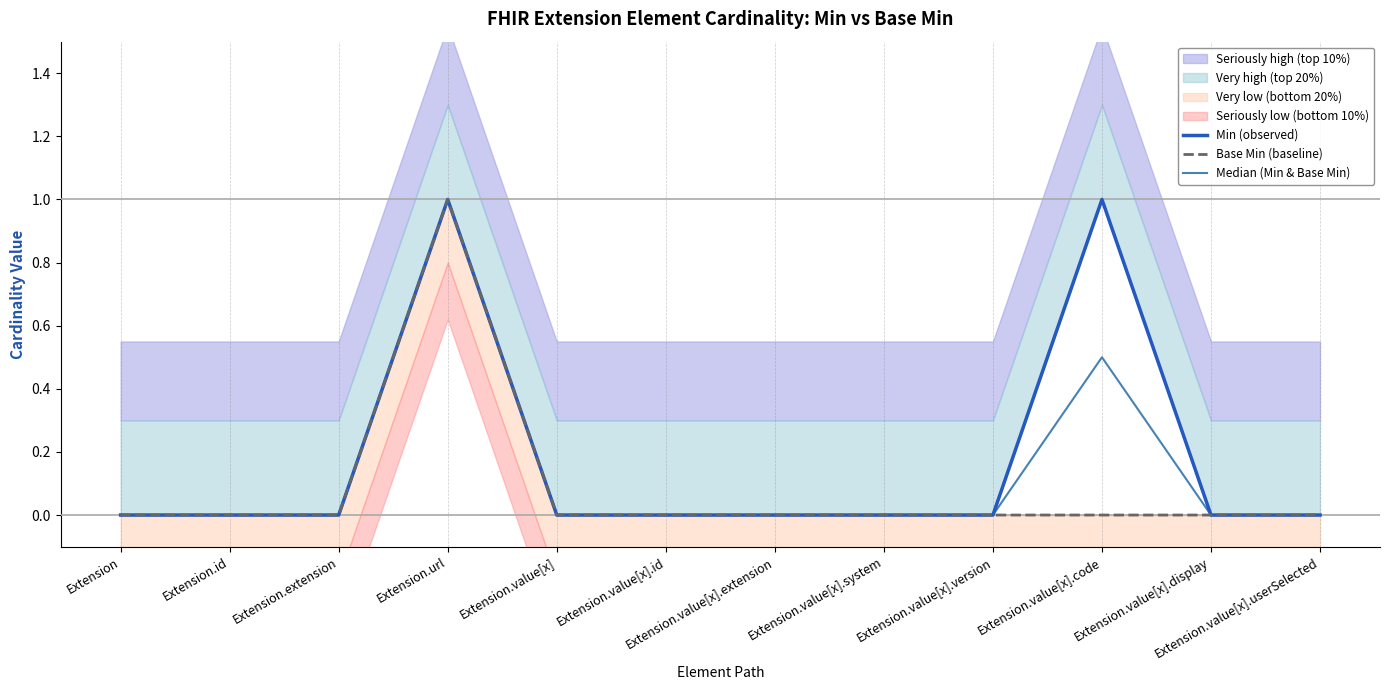

The Min (observed) series shows 0.0 at Extension.value[x].extension. True or false?

True